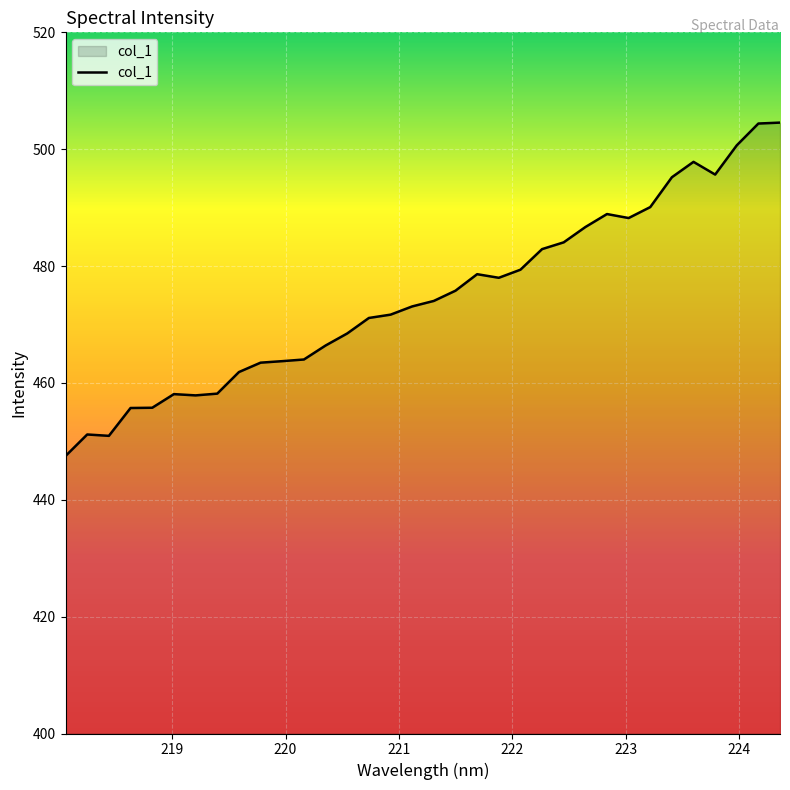

What is the maximum value shown in the chart?

504.6